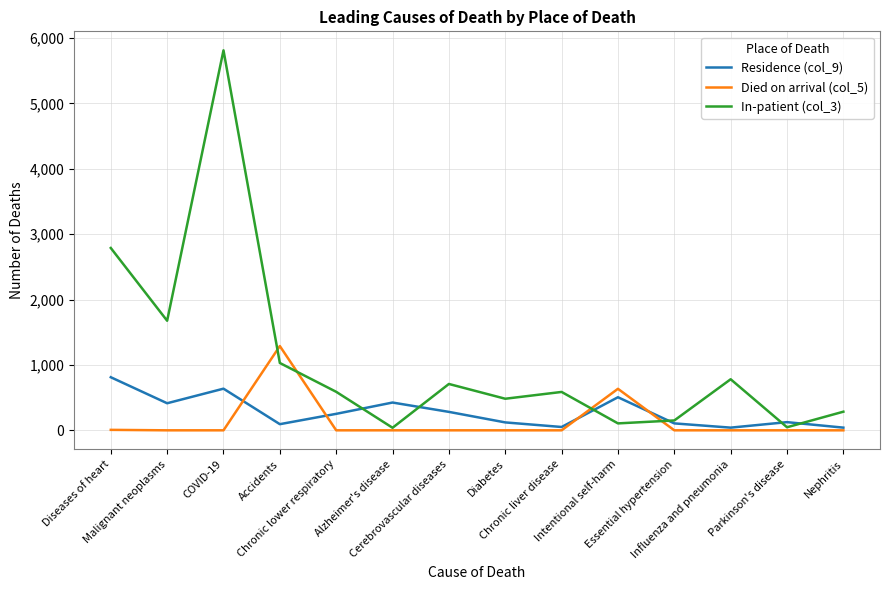

The value of Died on arrival (col_5) at Nephritis is 652. True or false?

False